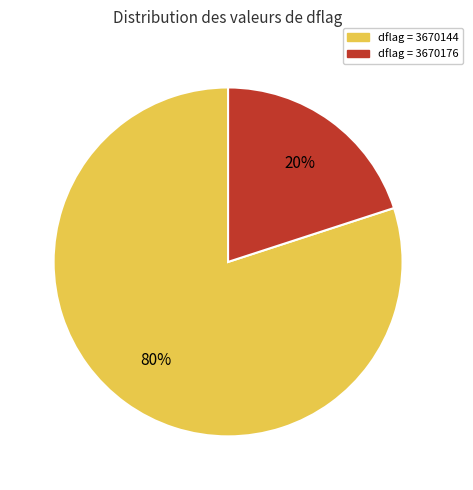

To the nearest percent, what is the average slice percentage?

50%